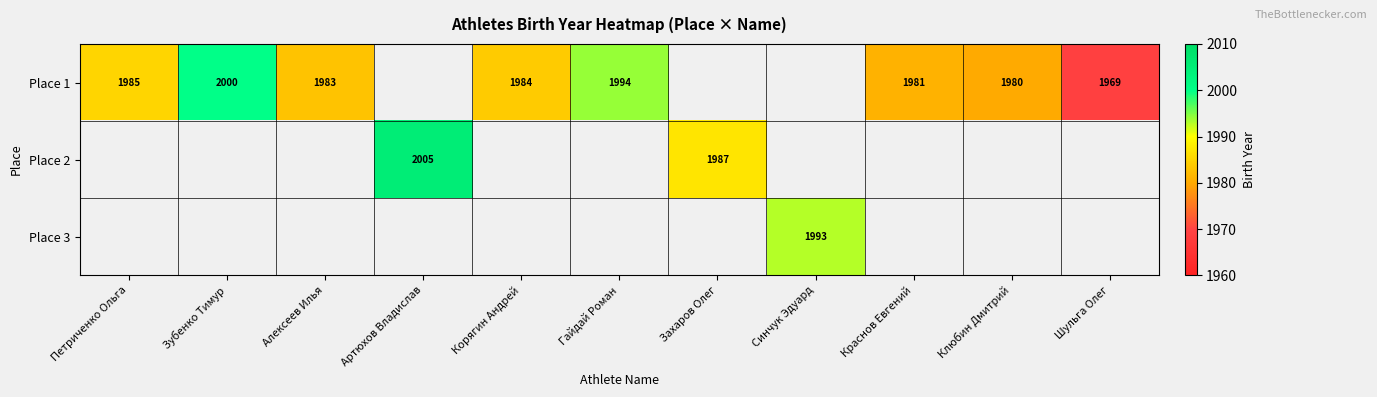

What is the sum of the Place 1 values at Петриченко Ольга and Зубенко Тимур?

3985